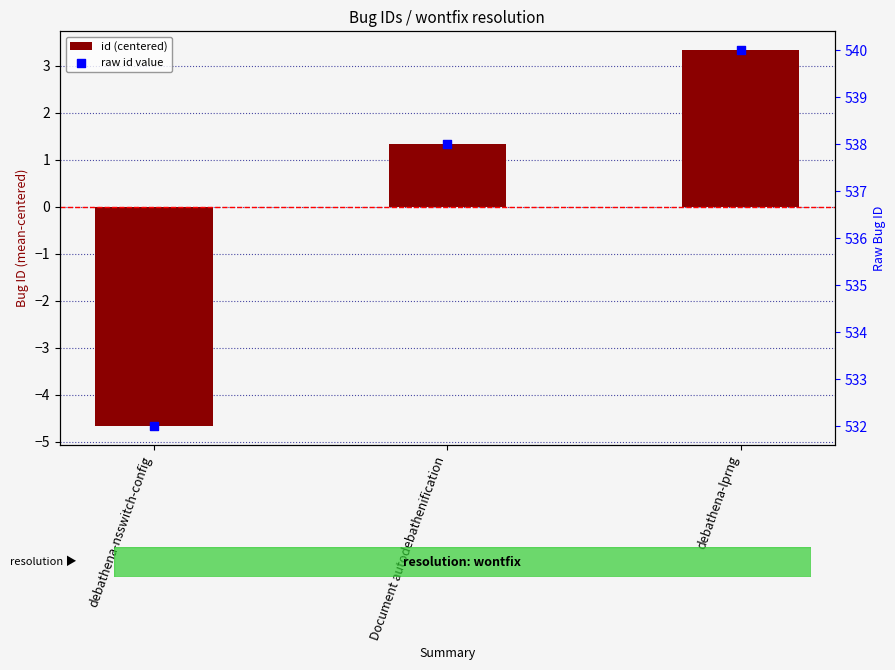

What are all the series names shown in the legend?

id (centered), raw id value